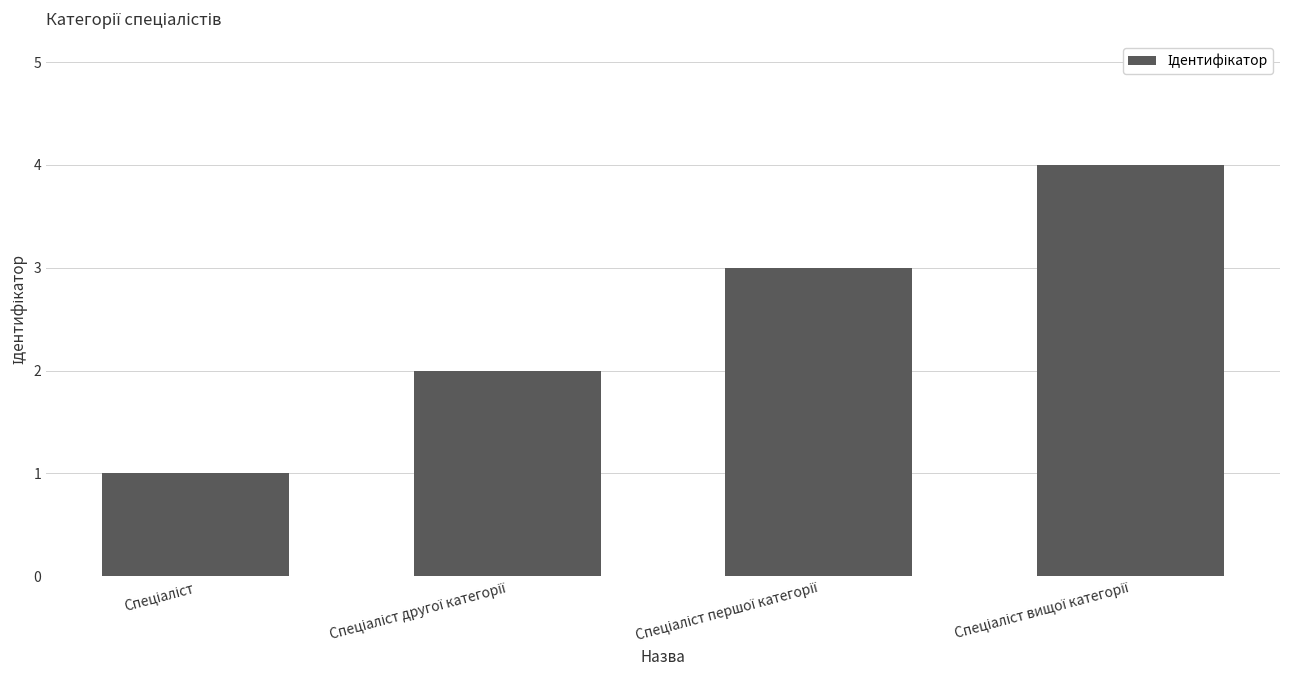

What is the difference between the maximum and minimum values?

3